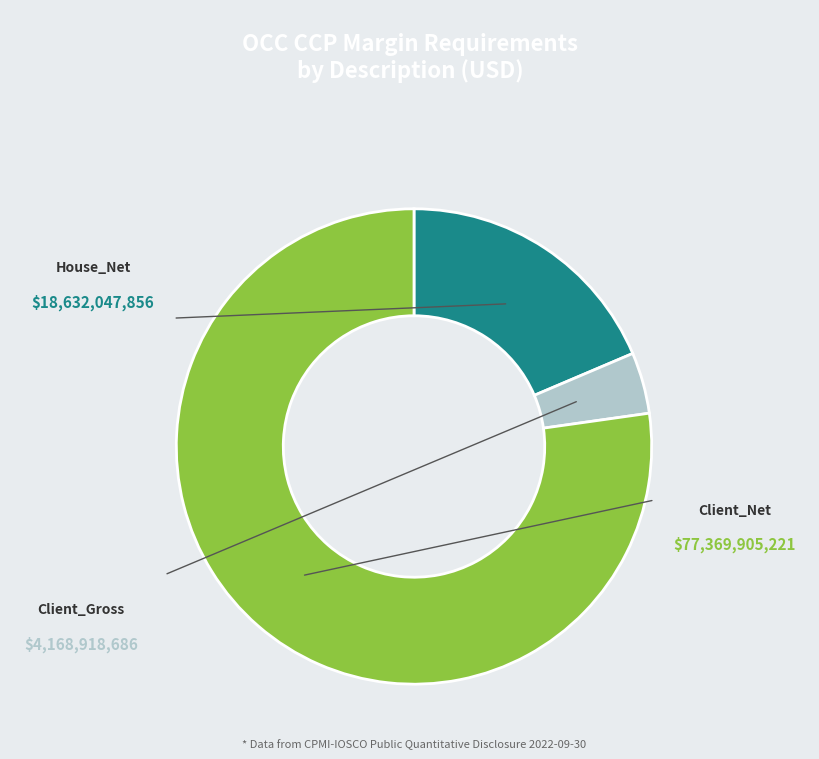

Is there a majority slice in this chart?

Yes